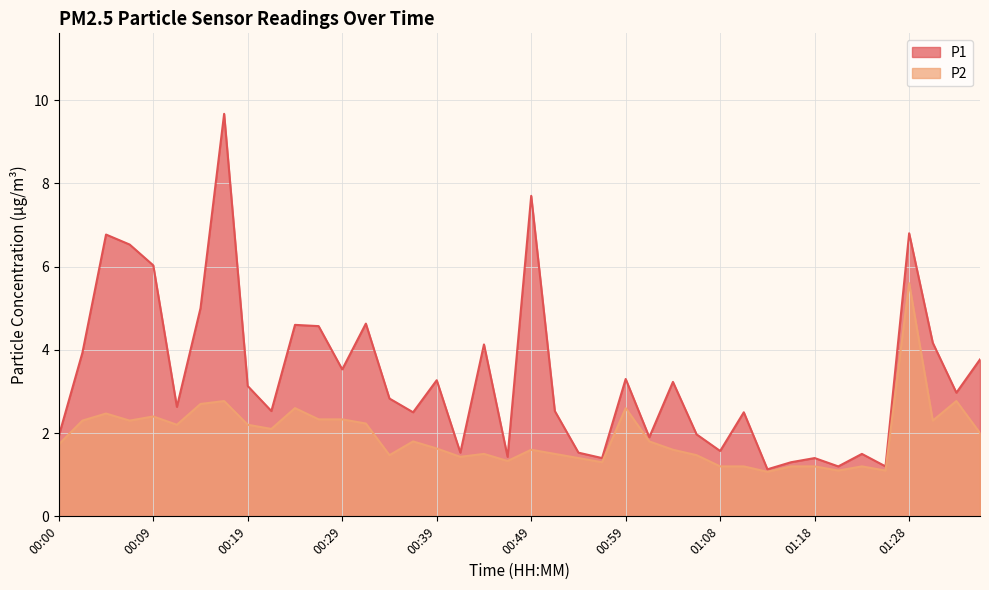

Reading left to right, what are all the values shown in this chart?

P1: 1.9	3.9	6.8	6.5	6.0	2.6	5.0	9.7	3.1	2.5	4.6	4.6	3.5	4.6	2.8	2.5	3.3	1.5	4.1	1.4	7.7	2.5	1.5	1.4	3.3	1.9	3.2	2.0	1.6	2.5	1.1	1.3	1.4	1.2	1.5	1.2	6.8	4.2	3.0	3.8
P2: 1.7	2.3	2.5	2.3	2.4	2.2	2.7	2.8	2.2	2.1	2.6	2.3	2.3	2.2	1.5	1.8	1.6	1.4	1.5	1.3	1.6	1.5	1.4	1.3	2.6	1.8	1.6	1.5	1.2	1.2	1.1	1.2	1.2	1.1	1.2	1.1	5.6	2.3	2.8	2.0